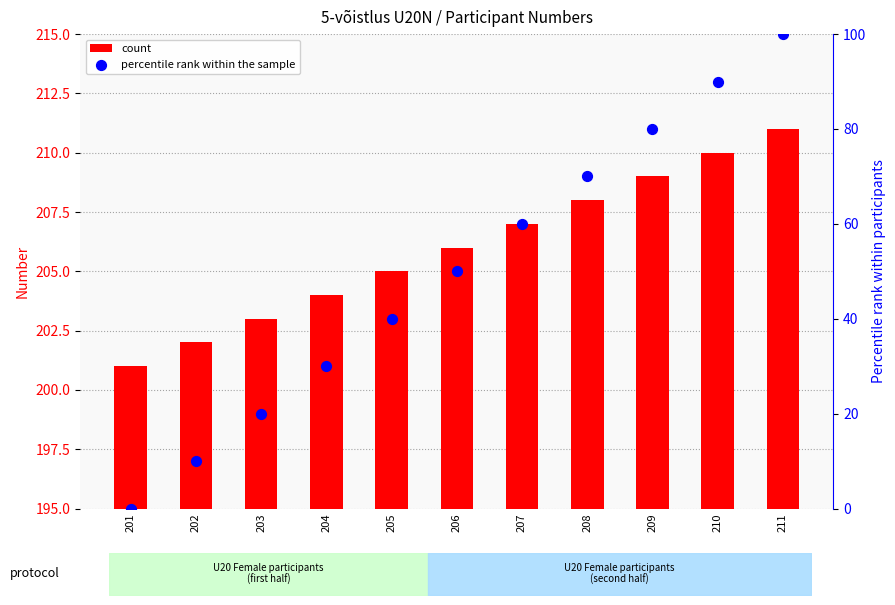

Which series has the widest spread of Y values?

percentile rank within the sample